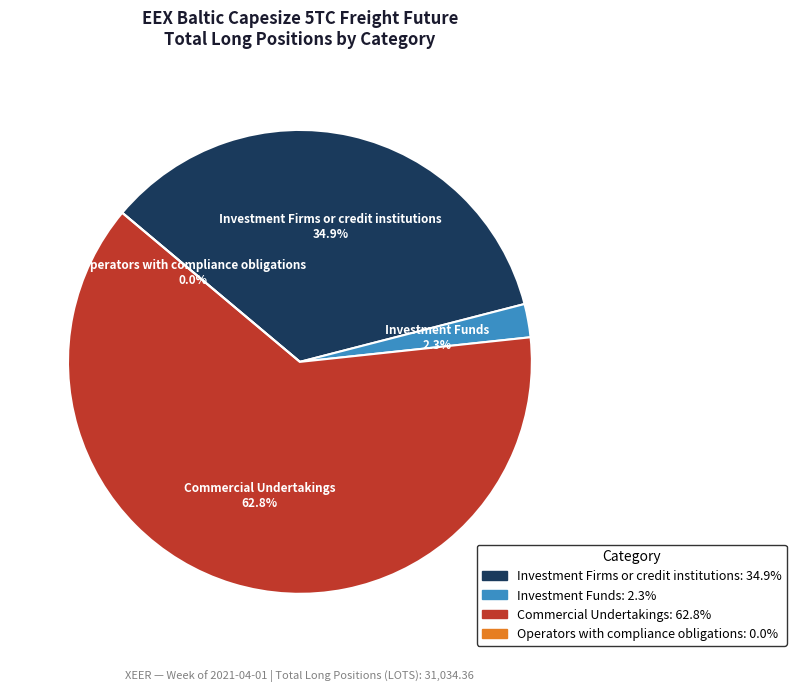

Does Operators with compliance obligations represent more than half of the total?

No